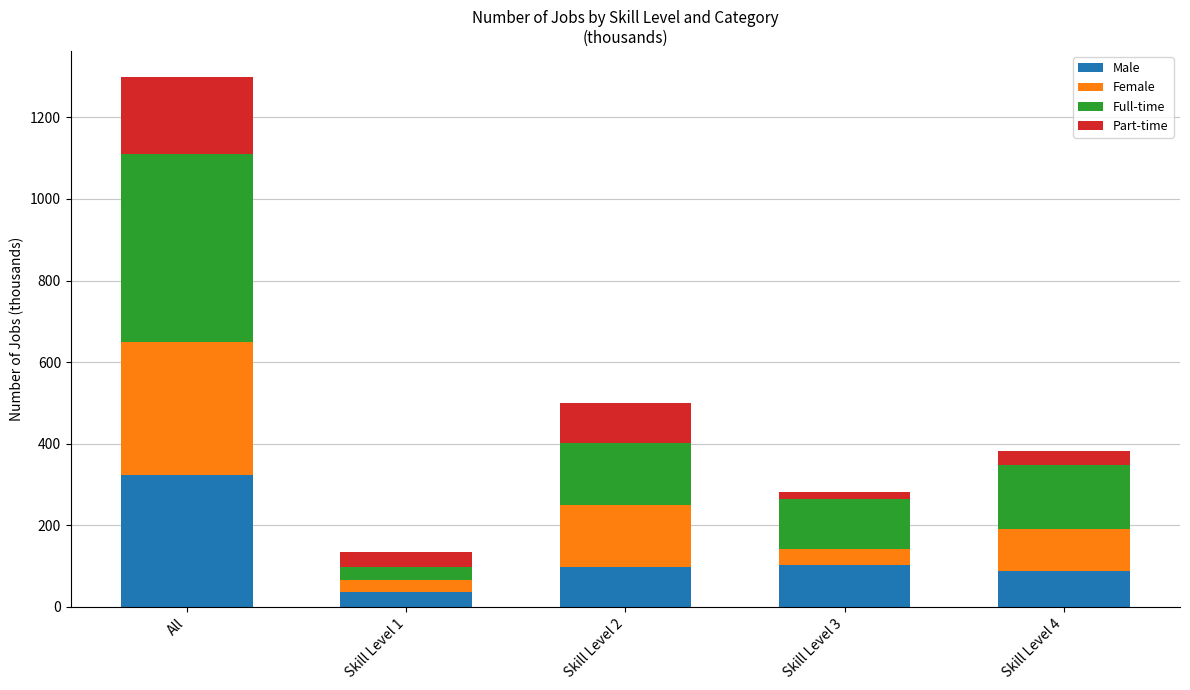

What is the average value of the Male series?

129